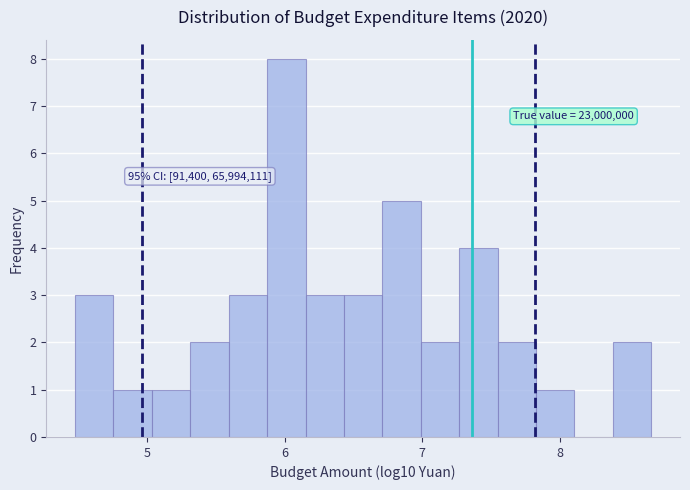

Around what value on the x-axis is the tallest bar? Give the approximate position of its centre, as read against the axis.

6.0